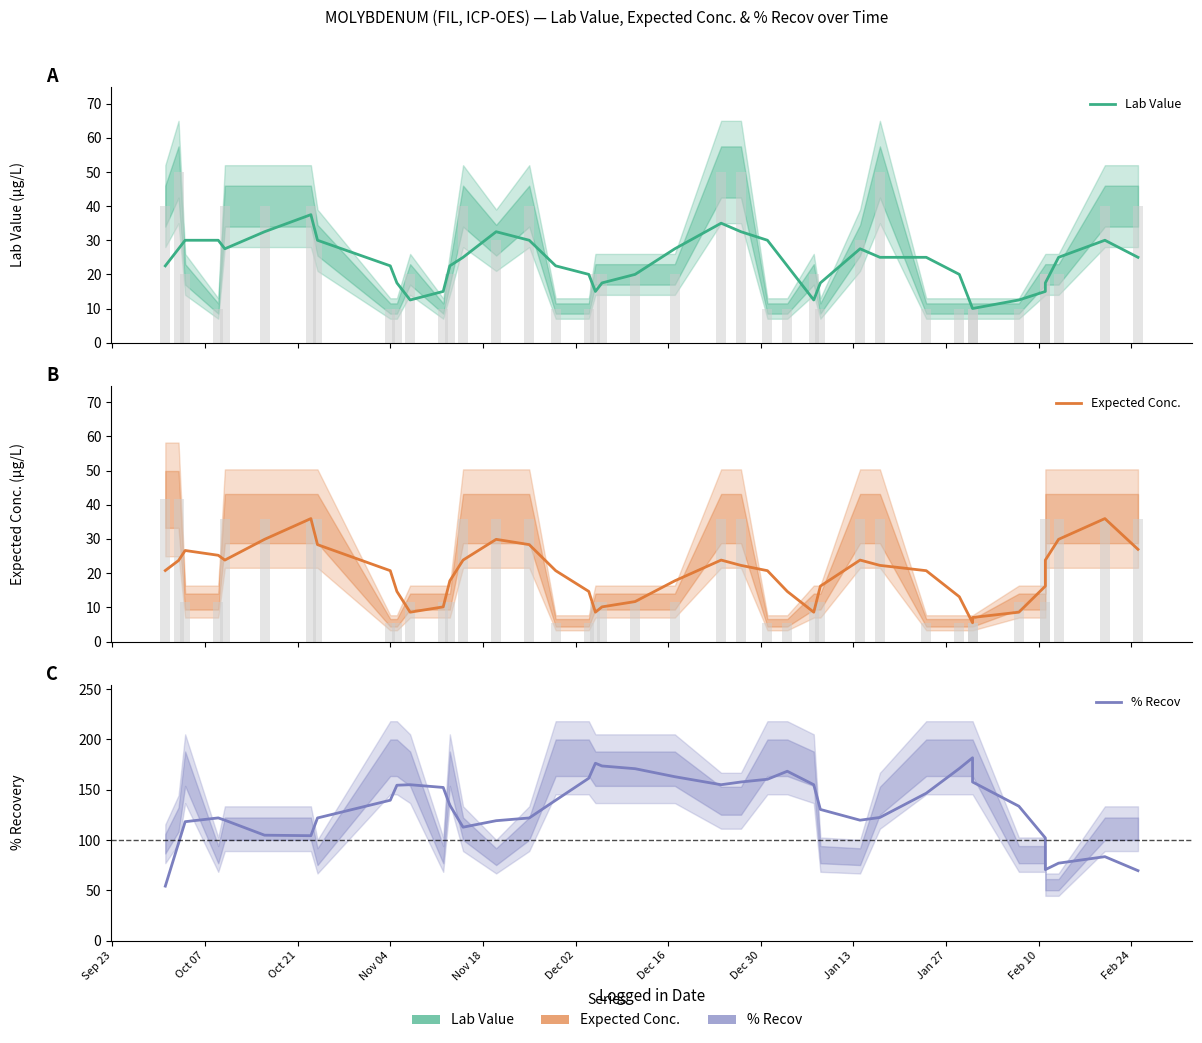

Which series has the largest range (max minus min)?

% Recov